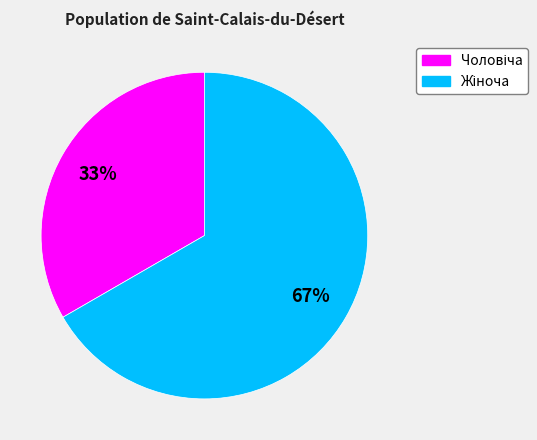

Does any single category account for the majority?

Yes